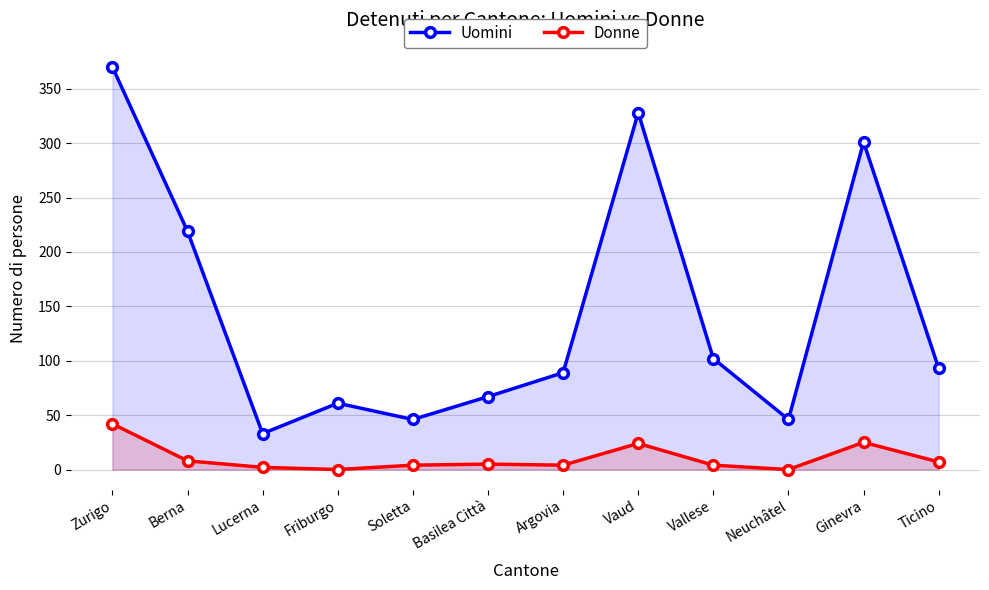

What is the label of the 5th point from the left?

Soletta